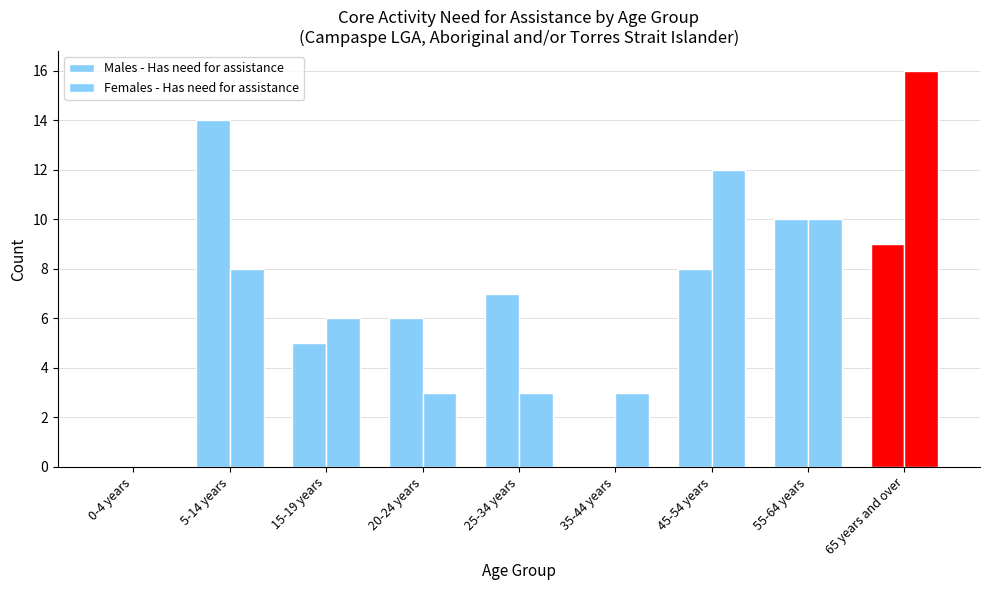

The value of Females - Has need for assistance at 25-34 years is 5. True or false?

False